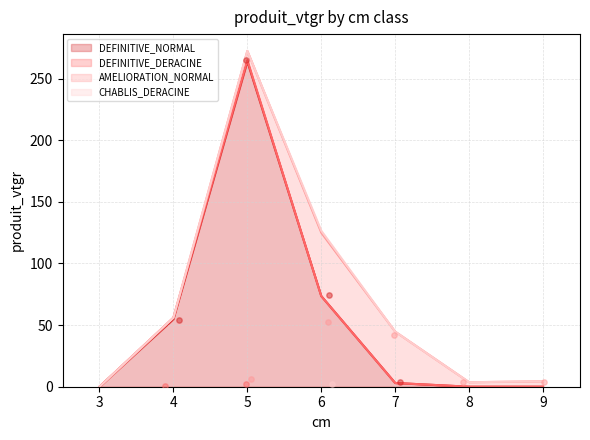

Which series contains the lowest Y value?

DEFINITIVE_NORMAL